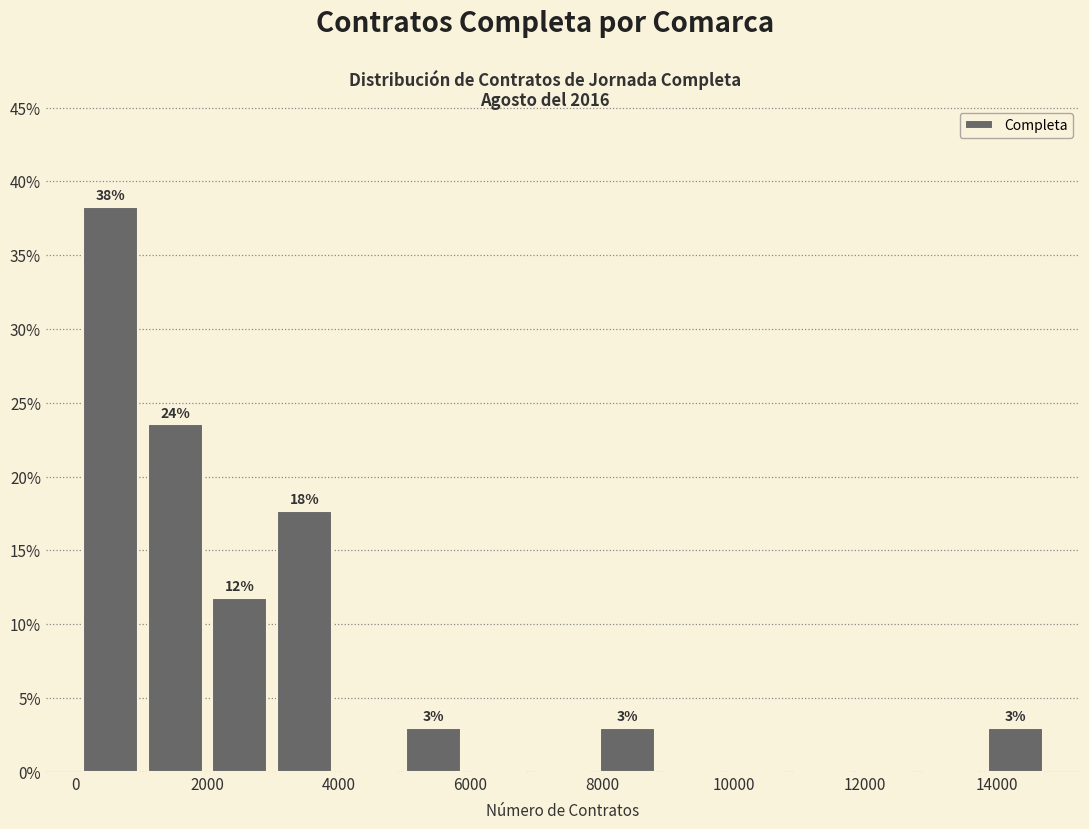

Which range on the x-axis has the tallest bar?

0 to 1000